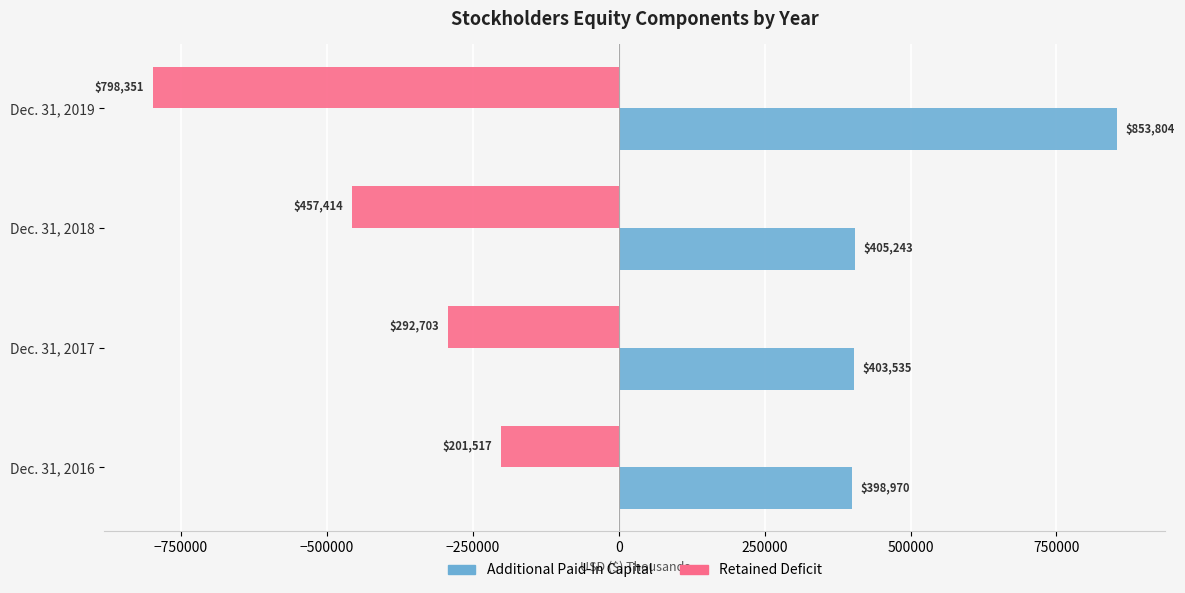

Which series has the widest spread of values?

Retained Deficit